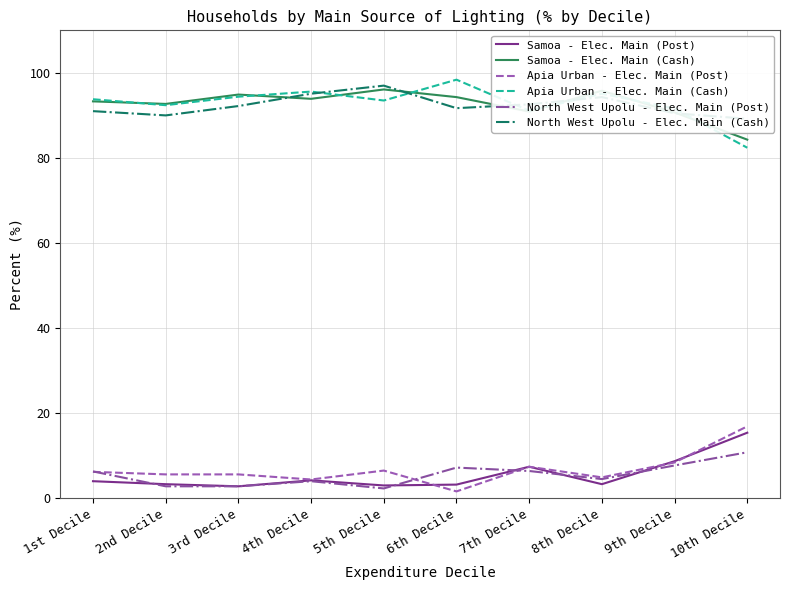

Reading right to left, what are all the values shown in this chart?

Samoa - Elec. Main (Post): 10th Decile=15.4	9th Decile=8.7	8th Decile=3.3	7th Decile=7.4	6th Decile=3.2	5th Decile=3.0	4th Decile=4.2	3rd Decile=2.8	2nd Decile=3.3	1st Decile=4.0
Samoa - Elec. Main (Cash): 10th Decile=84.3	9th Decile=90.7	8th Decile=95.8	7th Decile=90.9	6th Decile=94.3	5th Decile=96.1	4th Decile=93.9	3rd Decile=94.9	2nd Decile=92.7	1st Decile=93.3
Apia Urban - Elec. Main (Post): 10th Decile=16.9	9th Decile=8.4	8th Decile=4.9	7th Decile=7.4	6th Decile=1.6	5th Decile=6.5	4th Decile=4.4	3rd Decile=5.6	2nd Decile=5.6	1st Decile=6.2
Apia Urban - Elec. Main (Cash): 10th Decile=82.4	9th Decile=91.6	8th Decile=95.1	7th Decile=91.1	6th Decile=98.4	5th Decile=93.5	4th Decile=95.6	3rd Decile=94.4	2nd Decile=92.4	1st Decile=93.8
North West Upolu - Elec. Main (Post): 10th Decile=10.8	9th Decile=7.7	8th Decile=4.5	7th Decile=6.4	6th Decile=7.2	5th Decile=2.3	4th Decile=4.0	3rd Decile=2.8	2nd Decile=2.8	1st Decile=6.3
North West Upolu - Elec. Main (Cash): 10th Decile=89.2	9th Decile=90.5	8th Decile=94.3	7th Decile=92.6	6th Decile=91.7	5th Decile=97.0	4th Decile=95.1	3rd Decile=92.2	2nd Decile=90.0	1st Decile=91.0